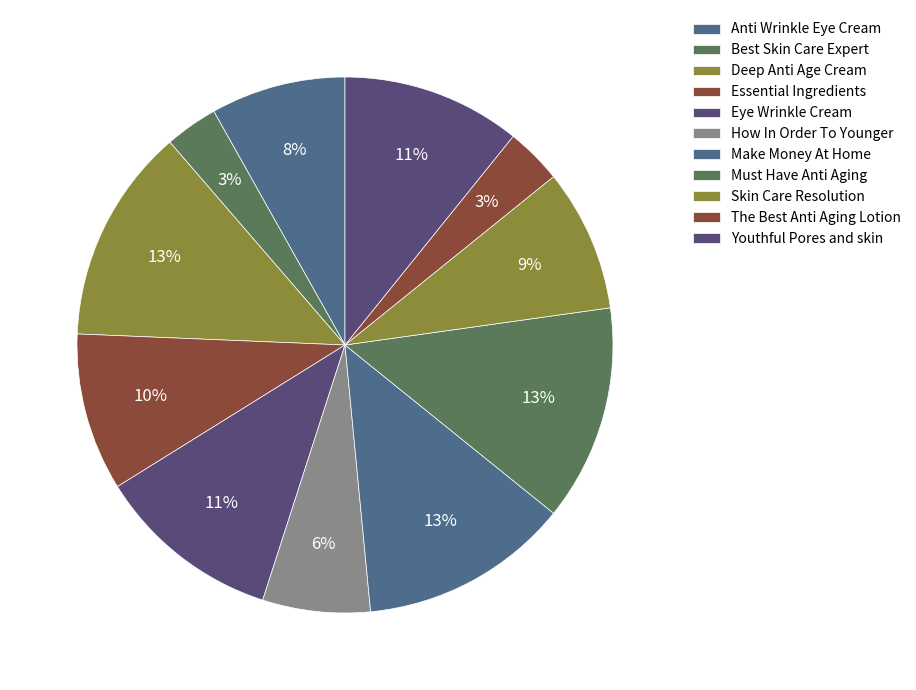

How many slices are in this pie chart?

11